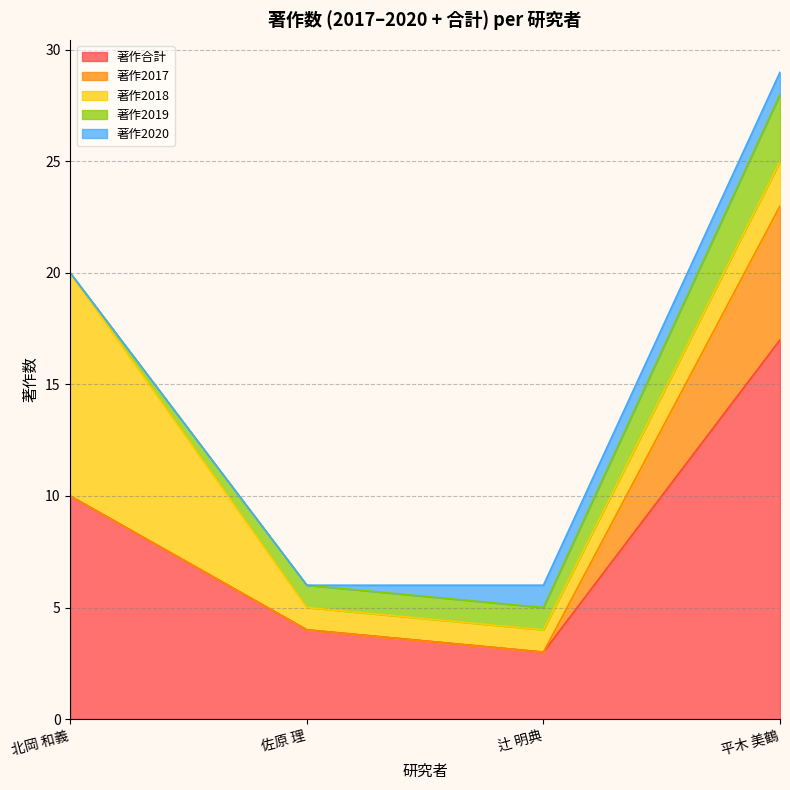

Reading left to right, transcribe all the data shown in this chart.

著作合計: 北岡 和義=10	佐原 理=4	辻 明典=3	平木 美鶴=17
著作2017: 北岡 和義=0	佐原 理=0	辻 明典=0	平木 美鶴=6
著作2018: 北岡 和義=10	佐原 理=1	辻 明典=1	平木 美鶴=2
著作2019: 北岡 和義=0	佐原 理=1	辻 明典=1	平木 美鶴=3
著作2020: 北岡 和義=0	佐原 理=0	辻 明典=1	平木 美鶴=1